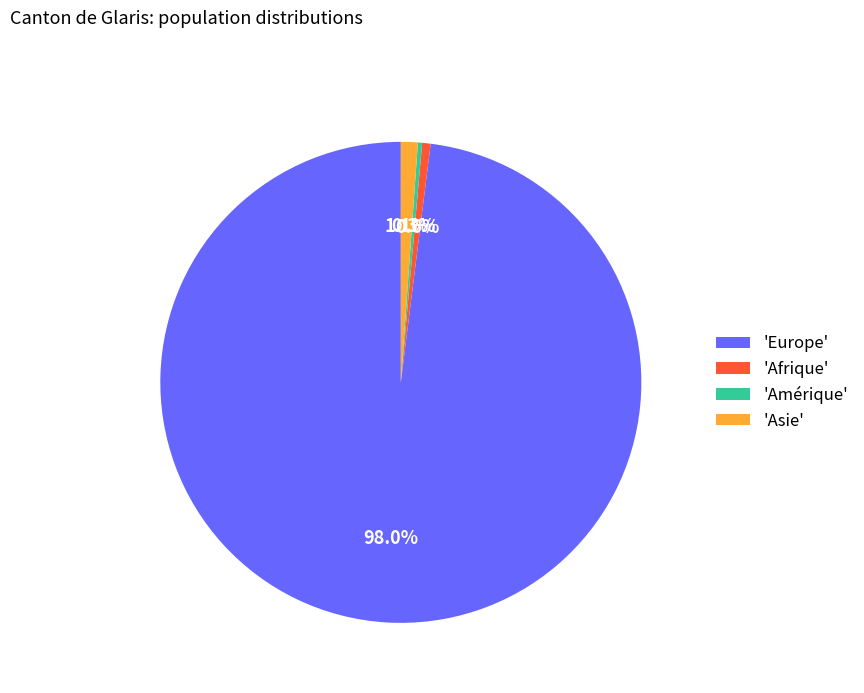

Which has a higher value, 'Afrique' or 'Asie'?

'Asie'